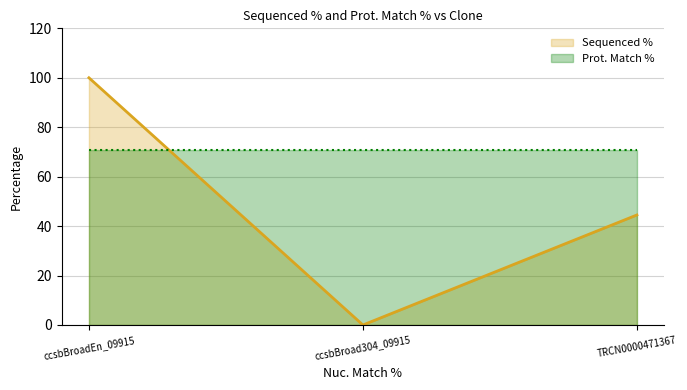

Does the chart have visible grid lines?

Yes